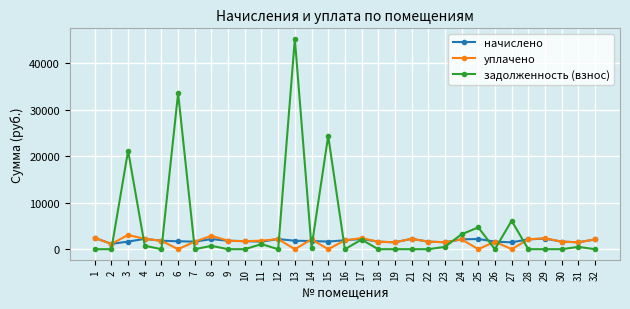

What is the sum of the начислено values at 11 and 22?

3263.0